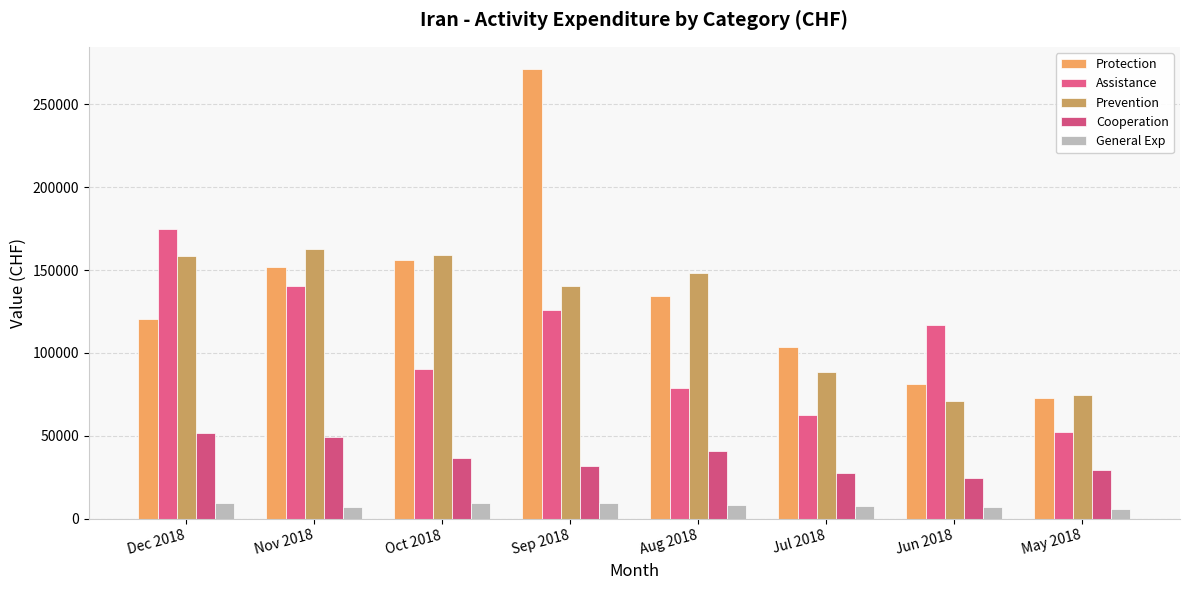

What is the spread (max minus min) of values at Dec 2018?

165354.8